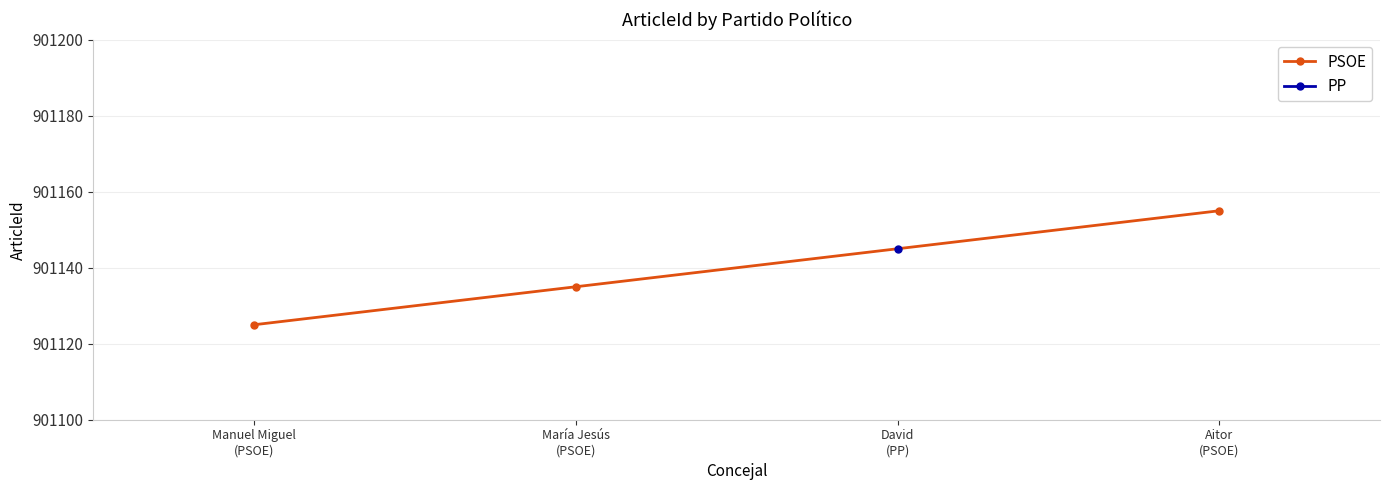

What is the value of the PSOE point at the 1st from the left?

901125